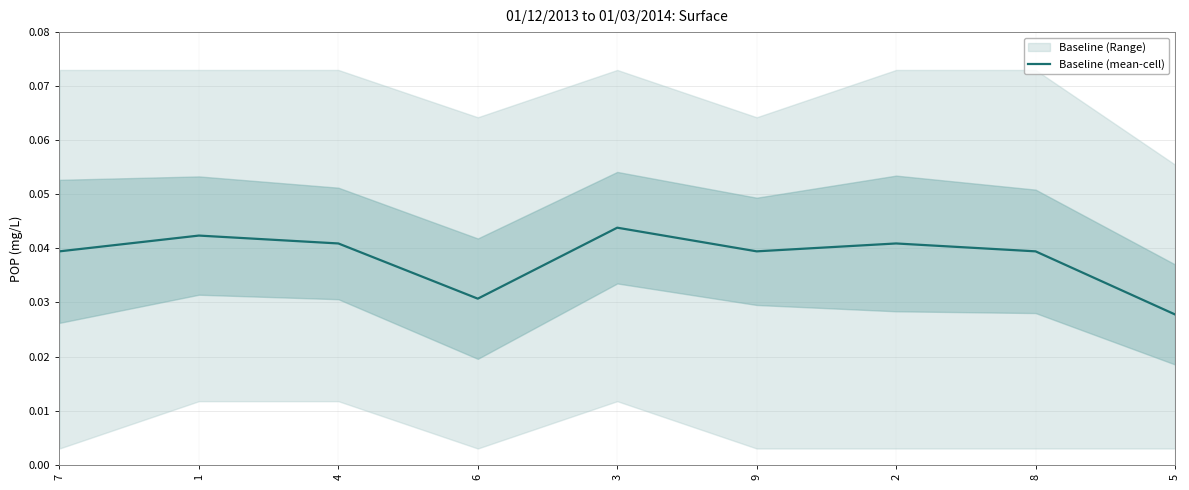

How many lines are shown in the chart?

1